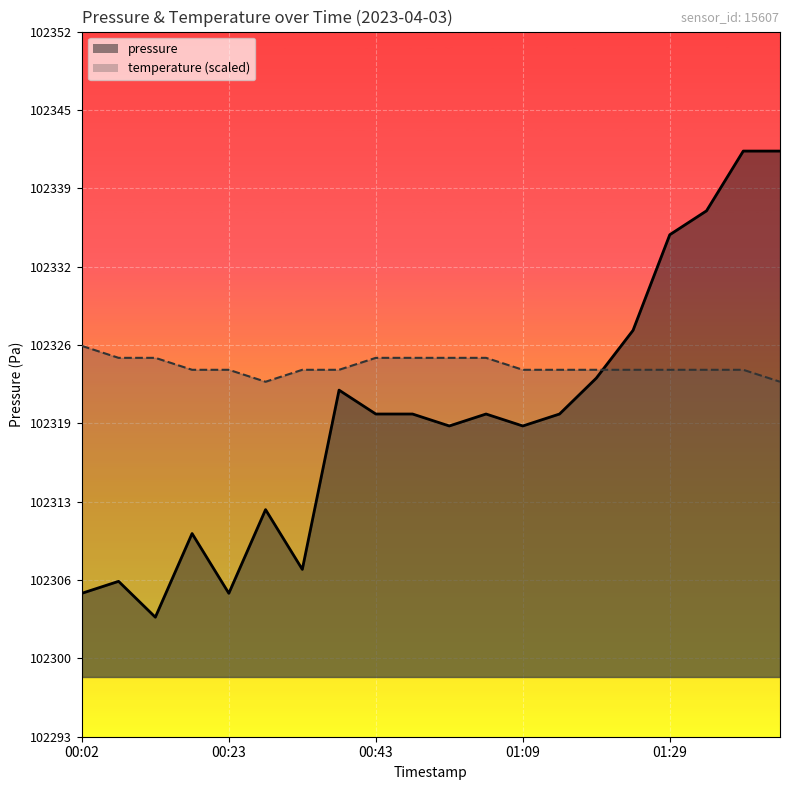

Reading left to right, extract all data points from this chart.

pressure: 00:02=102305.0	00:08=102306.0	00:13=102303.0	00:18=102310.0	00:23=102305.0	00:28=102312.0	00:33=102307.0	00:38=102322.0	00:43=102320.0	00:48=102320.0	00:53=102319.0	00:59=102320.0	01:09=102319.0	01:14=102320.0	01:19=102323.0	01:24=102327.0	01:29=102335.0	01:34=102337.0	01:39=102342.0	01:44=102342.0
temperature: 00:02=102325.7	00:08=102324.7	00:13=102324.7	00:18=102323.7	00:23=102323.7	00:28=102322.7	00:33=102323.7	00:38=102323.7	00:43=102324.7	00:48=102324.7	00:53=102324.7	00:59=102324.7	01:09=102323.7	01:14=102323.7	01:19=102323.7	01:24=102323.7	01:29=102323.7	01:34=102323.7	01:39=102323.7	01:44=102322.7